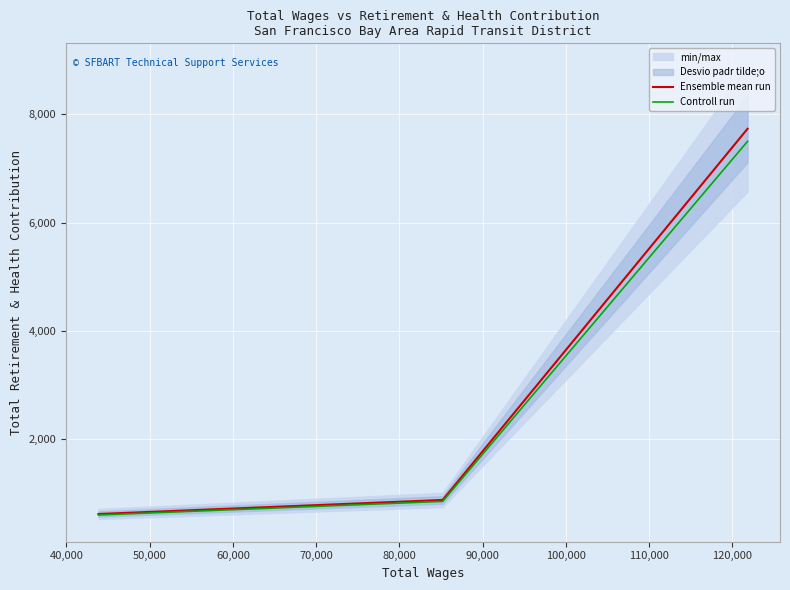

Rank the series by their maximum value, from lowest to highest.

Controll run, Ensemble mean run